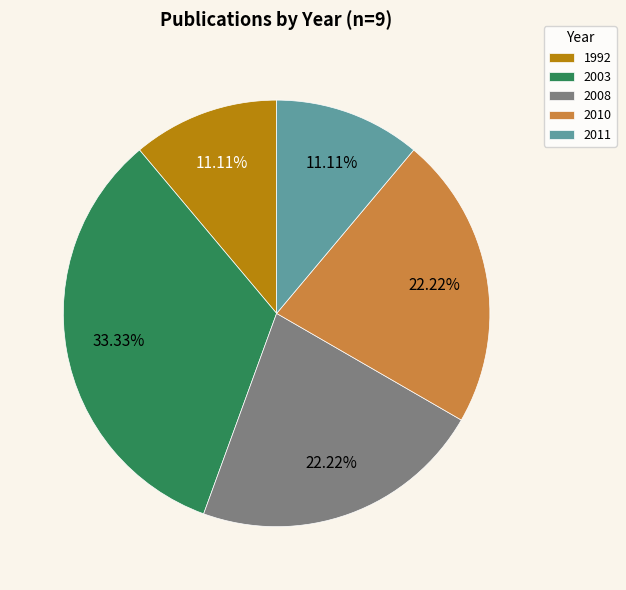

Is there a majority slice in this chart?

No